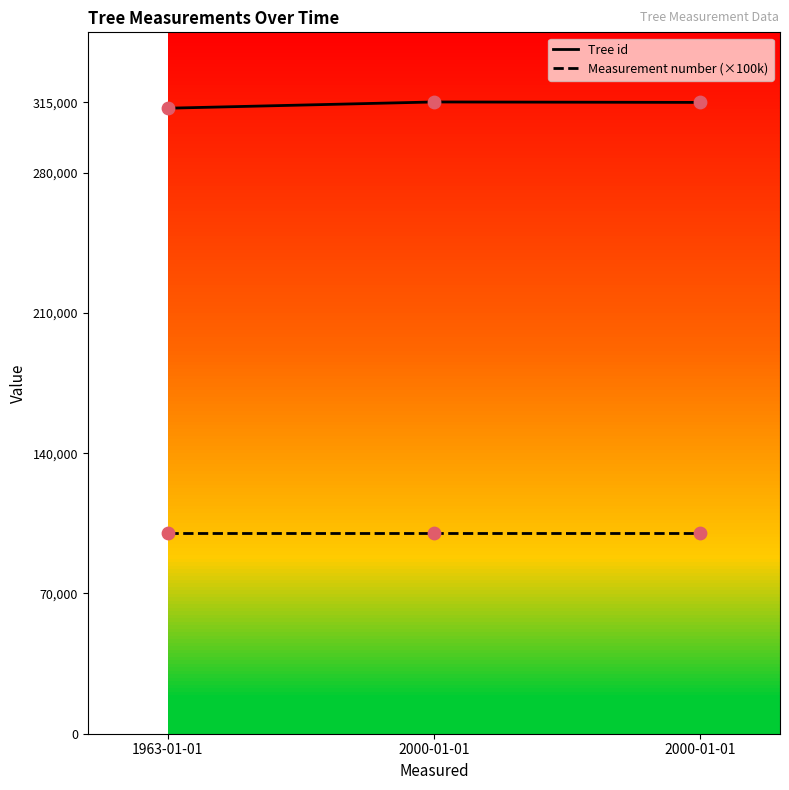

What is the total value across all series at 1963-01-01?

412135